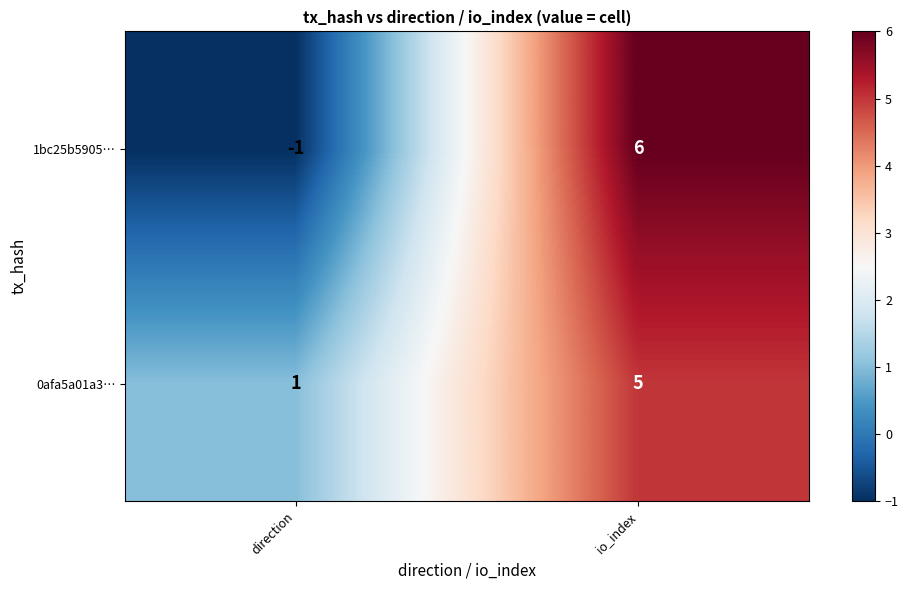

Between direction and io_index, which series saw the biggest shift?

1bc25b5905…